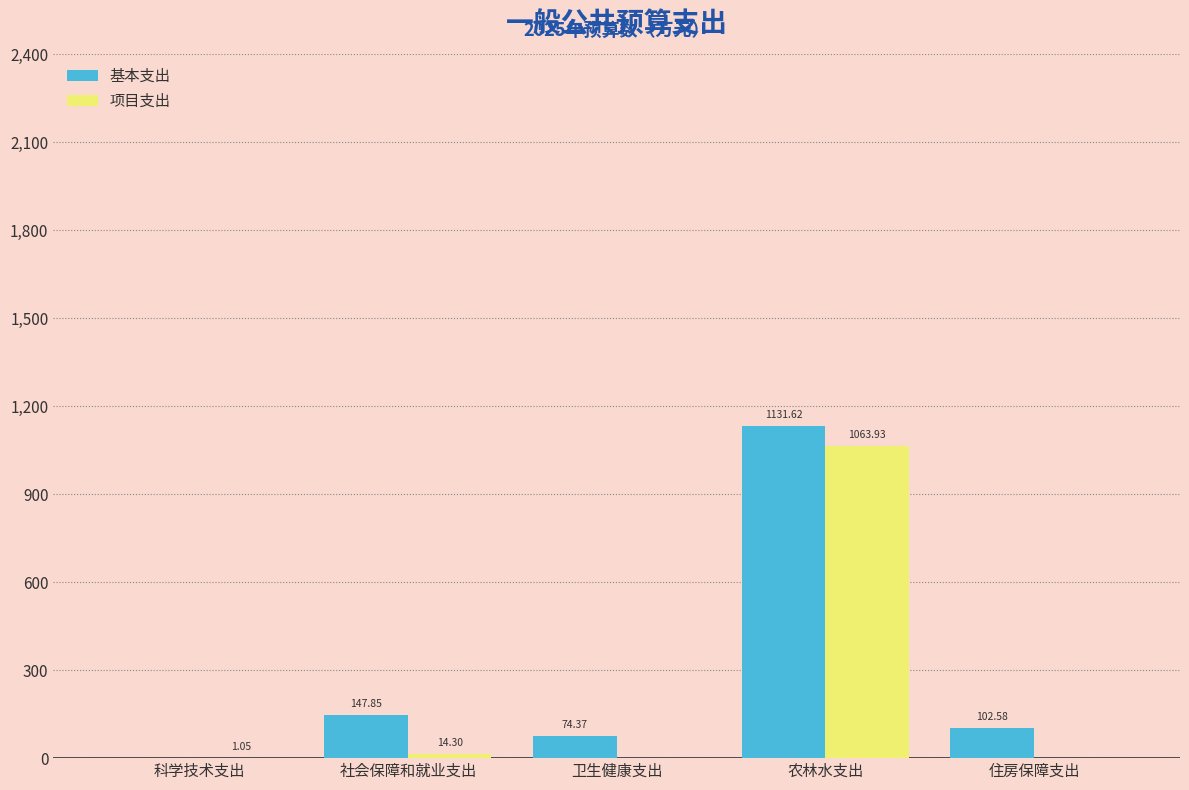

What is the total value across all series at 卫生健康支出?

74.4